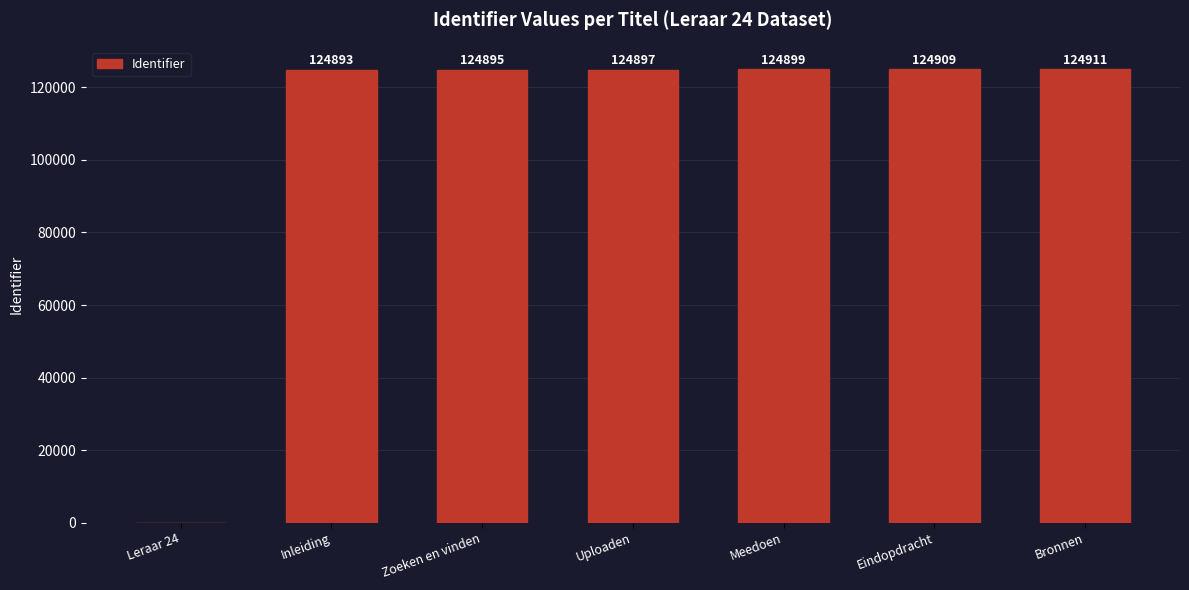

Reading left to right, list all the values displayed in this chart.

Leraar 24=0	Inleiding=124893	Zoeken en vinden=124895	Uploaden=124897	Meedoen=124899	Eindopdracht=124909	Bronnen=124911